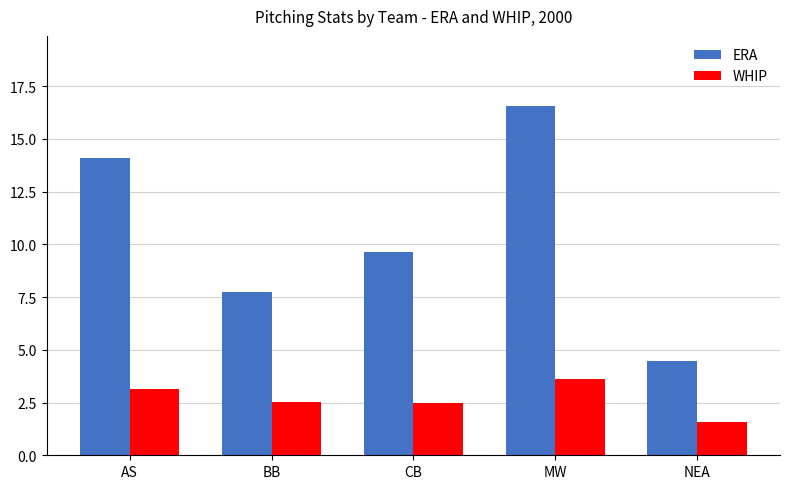

How many groups of bars are there?

5